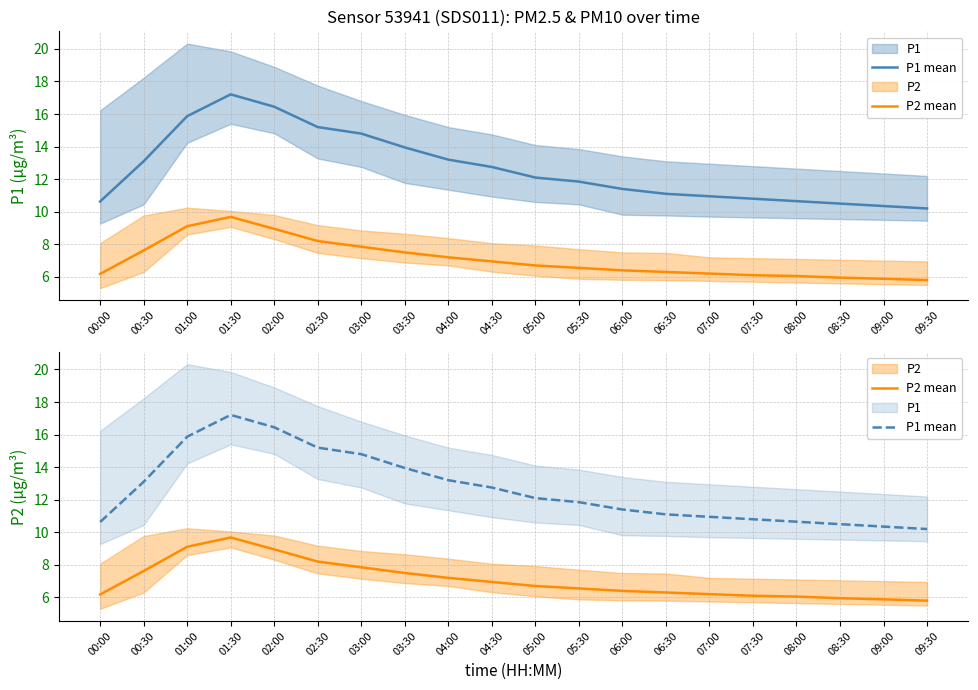

The value of P2 mean at 06:00 is 6.4. True or false?

True